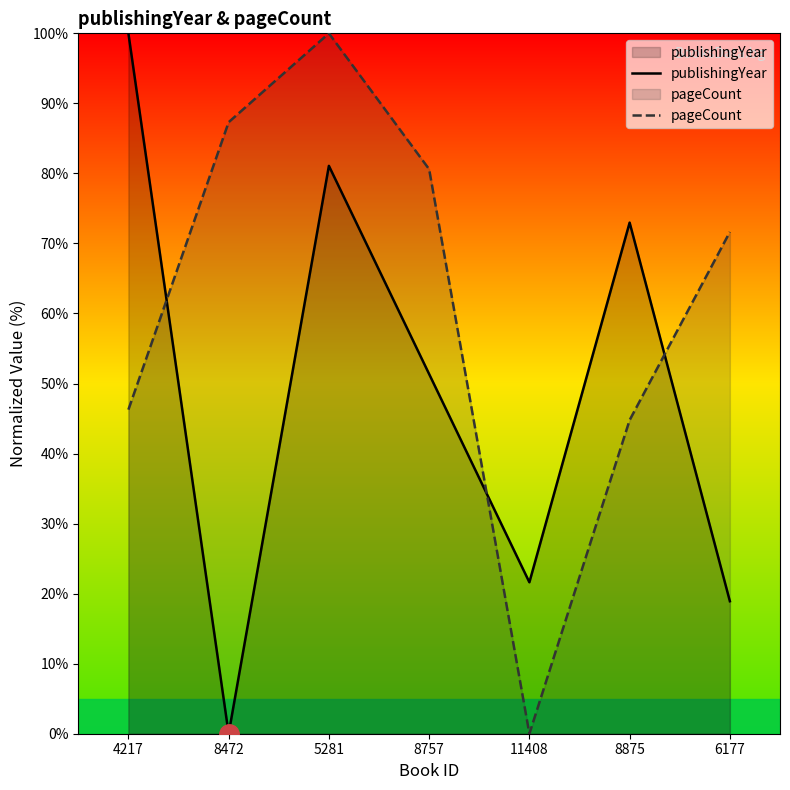

Between 5281 and 8472, which is larger?

5281